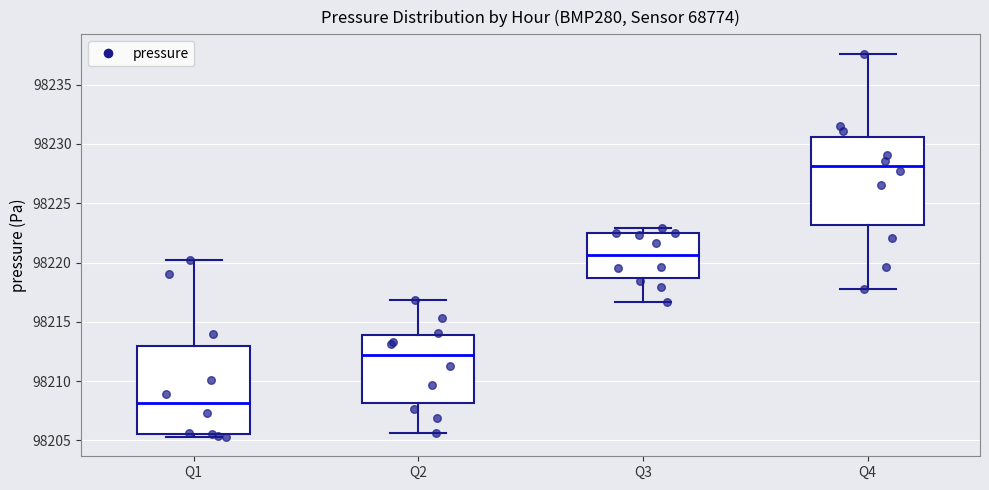

Which box has the lowest median line?

Q1